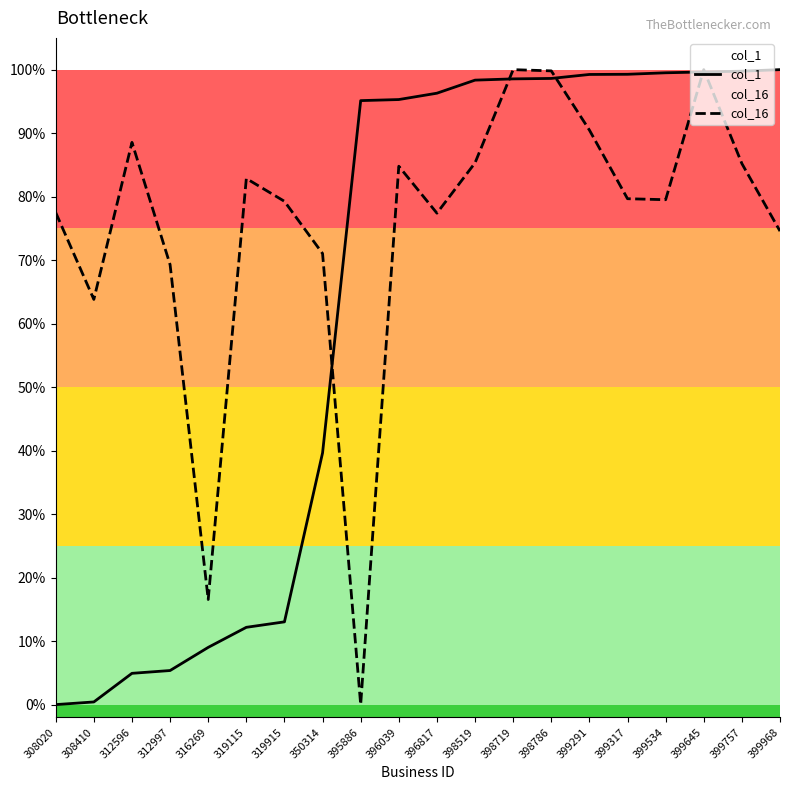

Rank the series at 316269 from lowest to highest value.

col_1, col_16